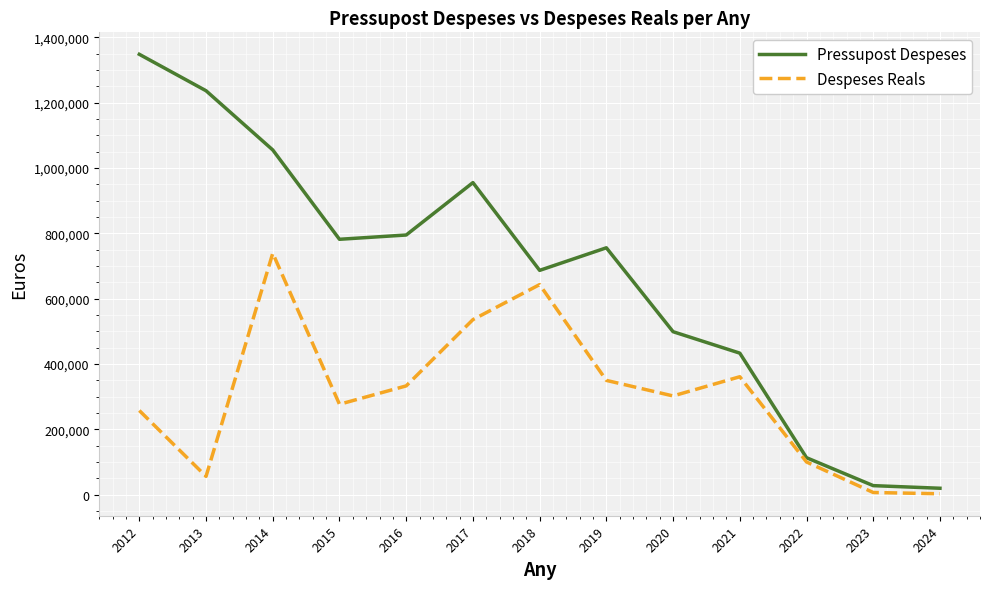

How many lines are shown in the chart?

2